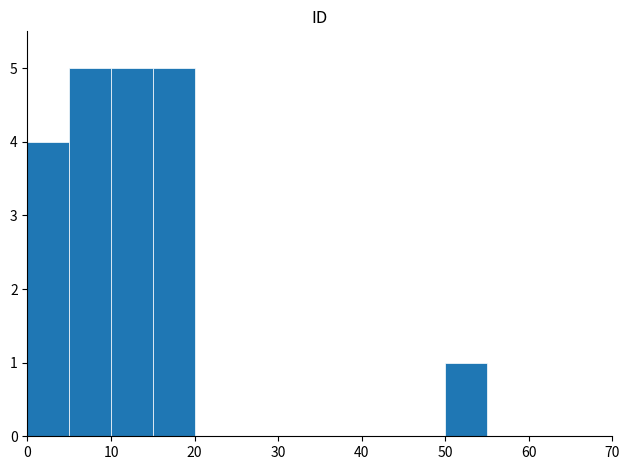

What is the sum of all values?

20